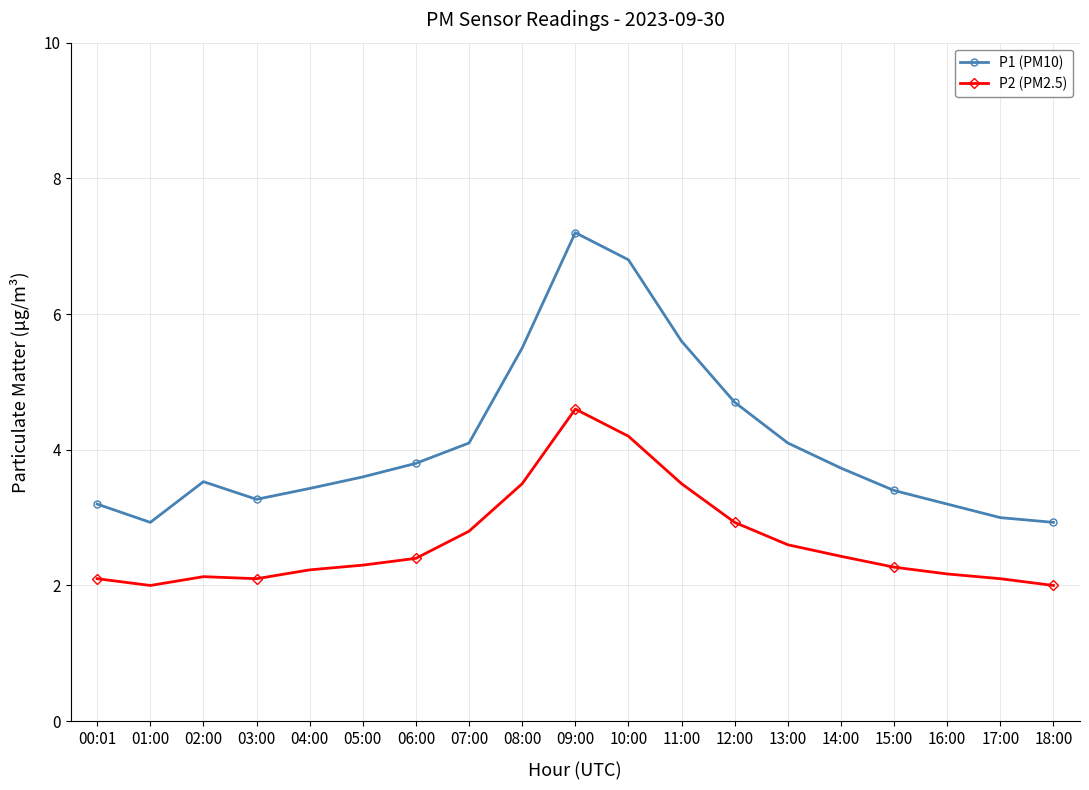

What position from the left is 12:00?

13